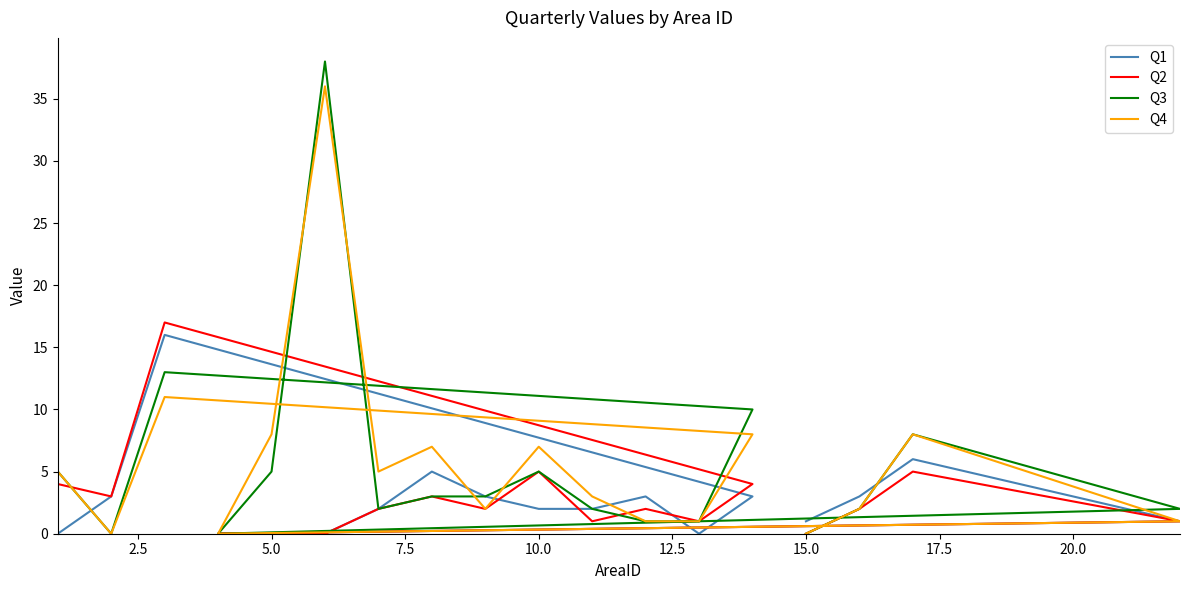

How many distinct data groups are displayed?

4